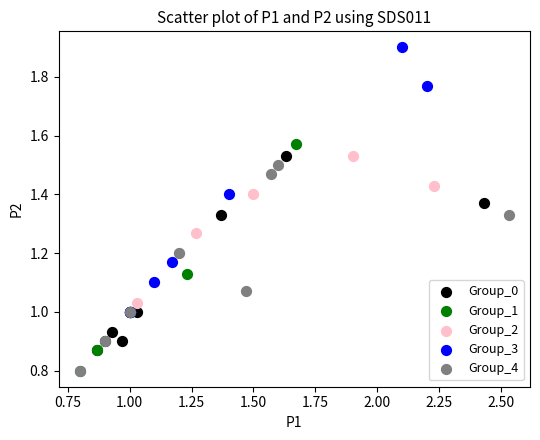

What are all the series names shown in the legend?

Group_0, Group_1, Group_2, Group_3, Group_4